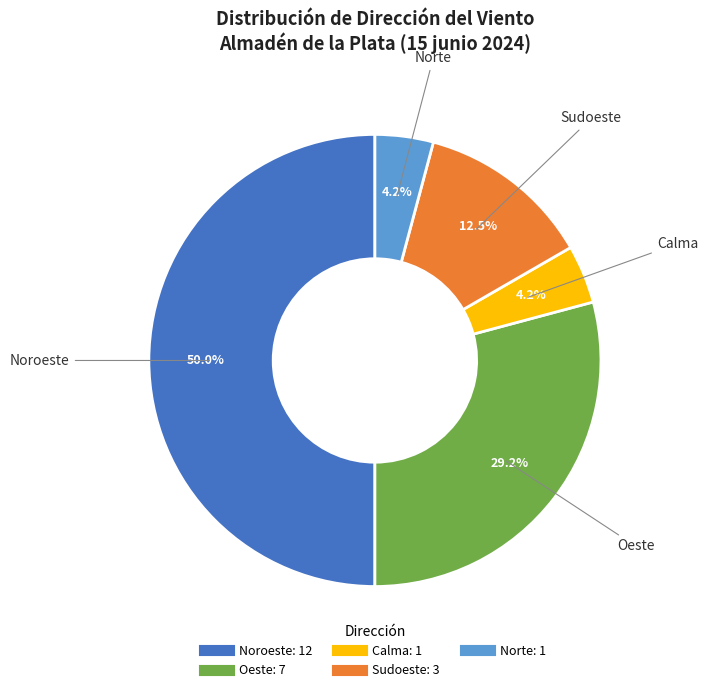

Which slice is the largest?

Noroeste